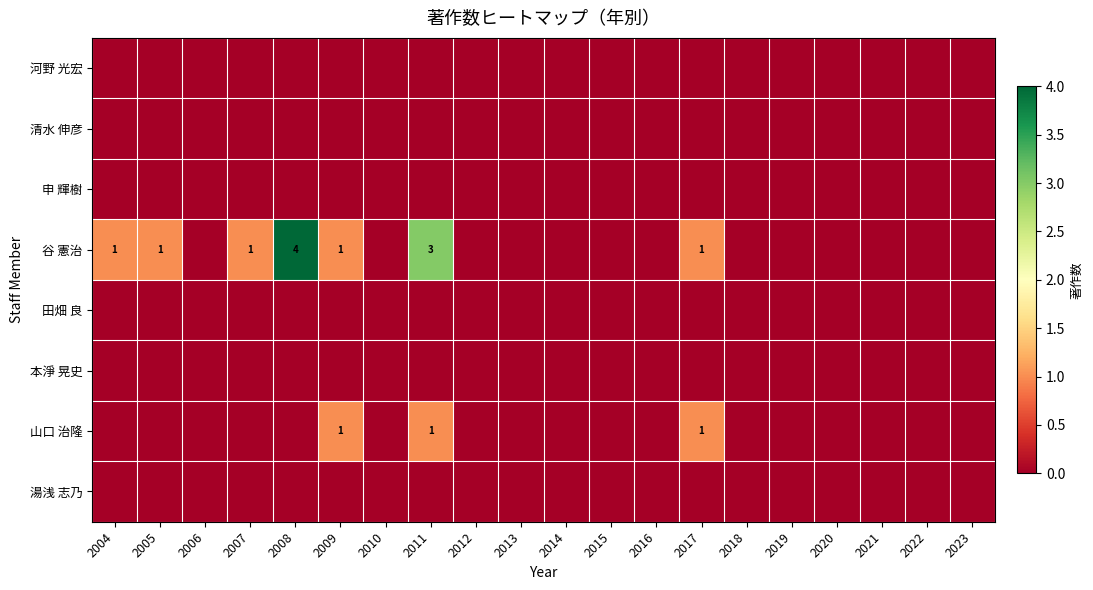

Which label corresponds to the largest value in the chart?

2008